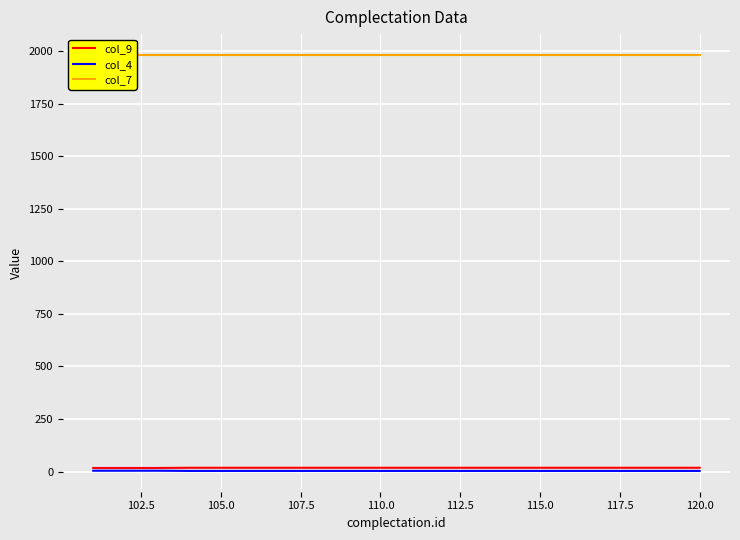

Is it true that col_4 equals 3 at 120.0?

True